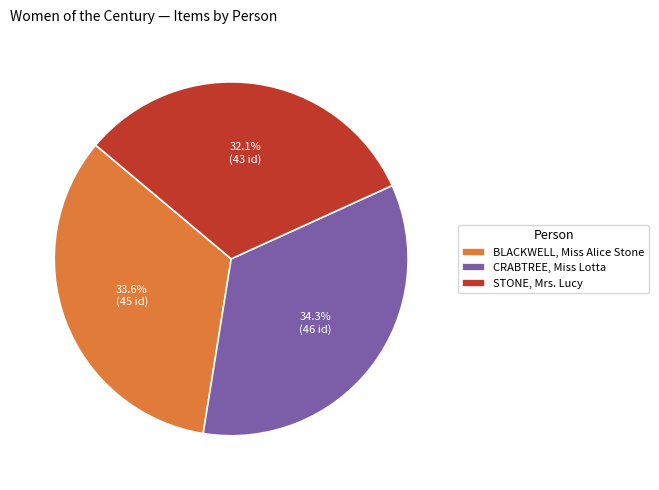

Does BLACKWELL, Miss Alice Stone represent more than half of the total?

No